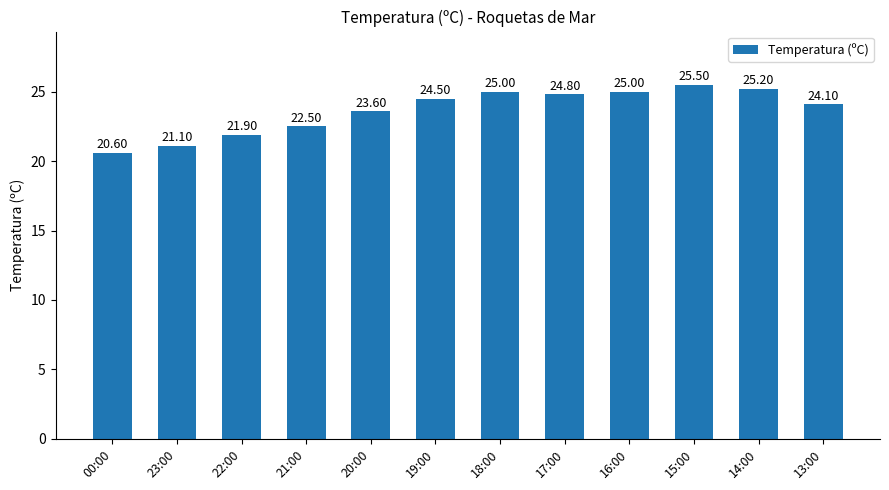

What is the value of the 8th bar from the left?

24.8